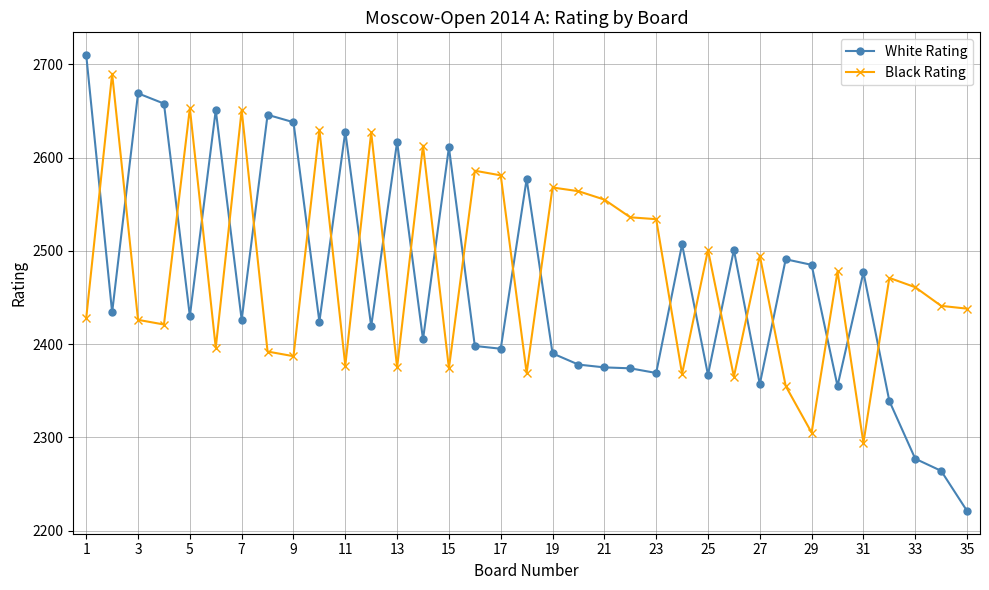

How many intersections are there between Black Rating and White Rating?

23